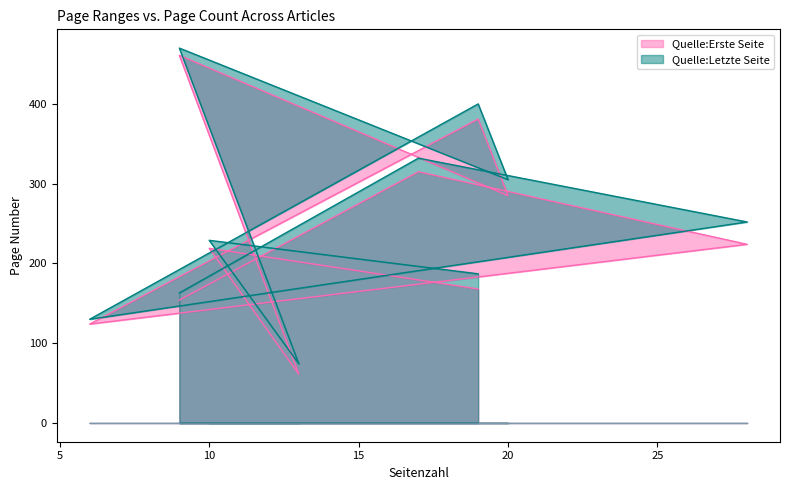

List the series in order of their overall mean, highest first.

Quelle:Letzte Seite, Quelle:Erste Seite